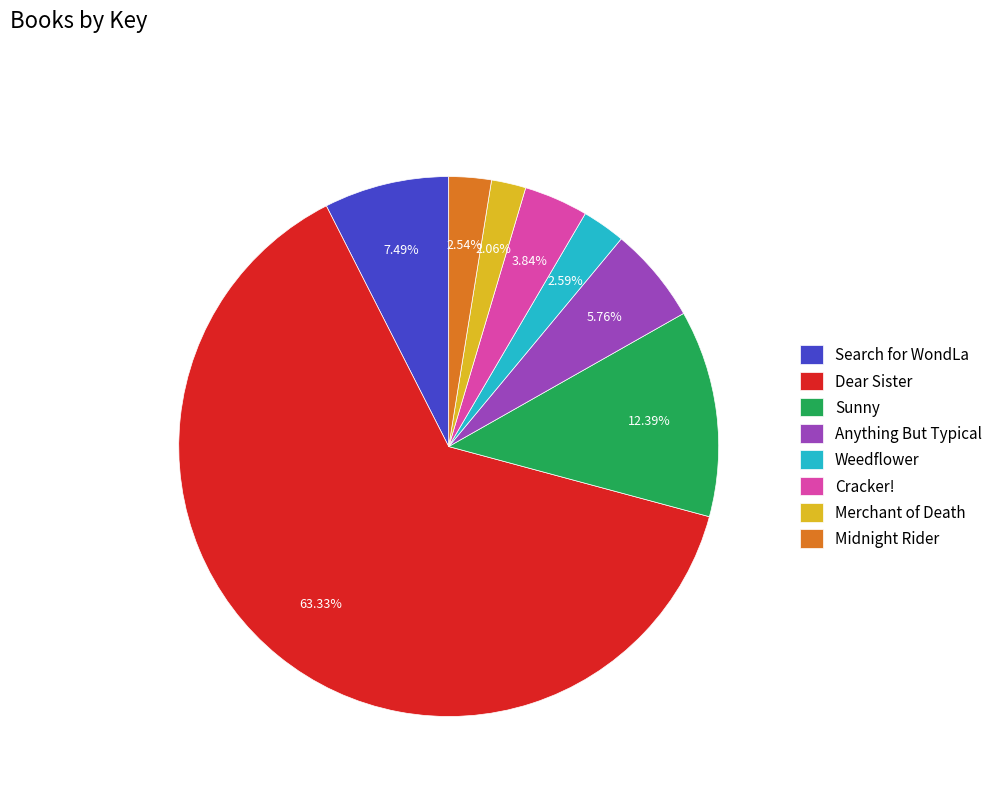

Count the number of slices in the pie.

8